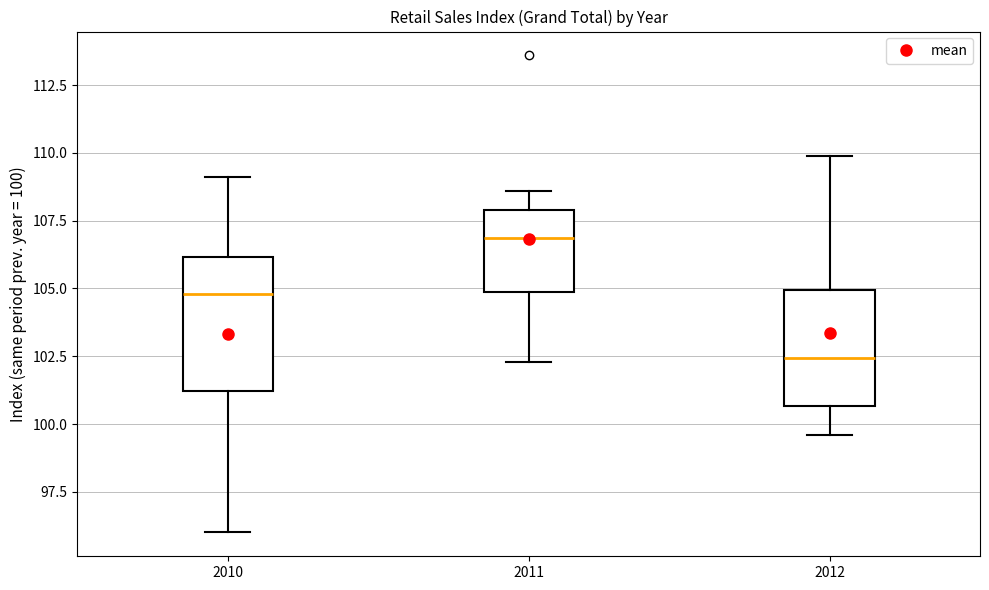

Comparing the boxes themselves (not the whiskers), which one is the tallest?

2010